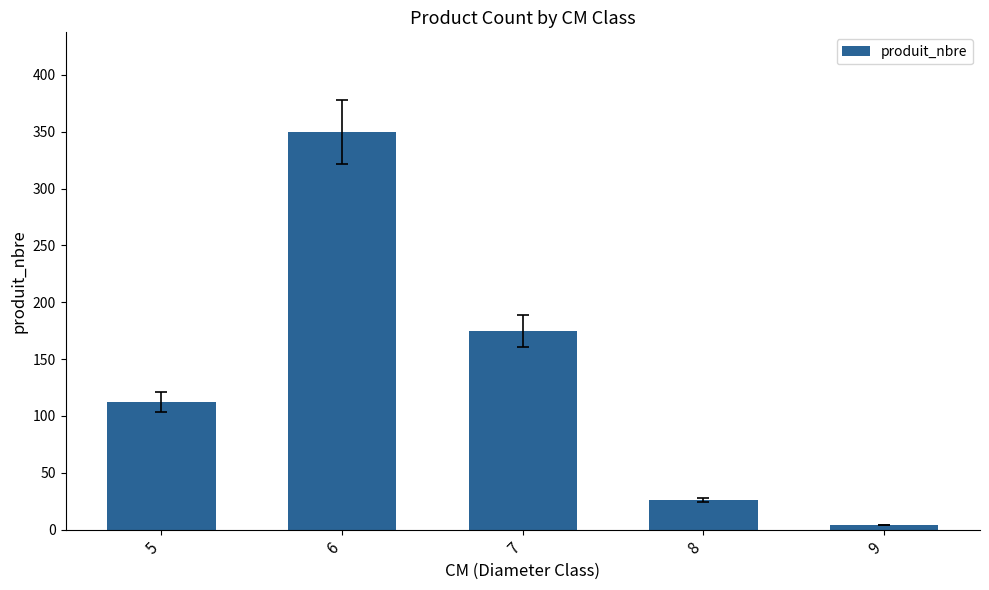

What is the difference between the maximum and second lowest values?

324